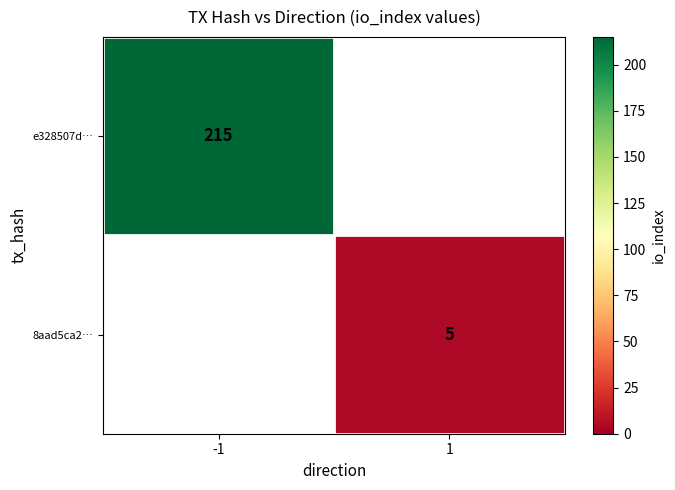

The 8aad5ca2… series shows 5 at 1. True or false?

True